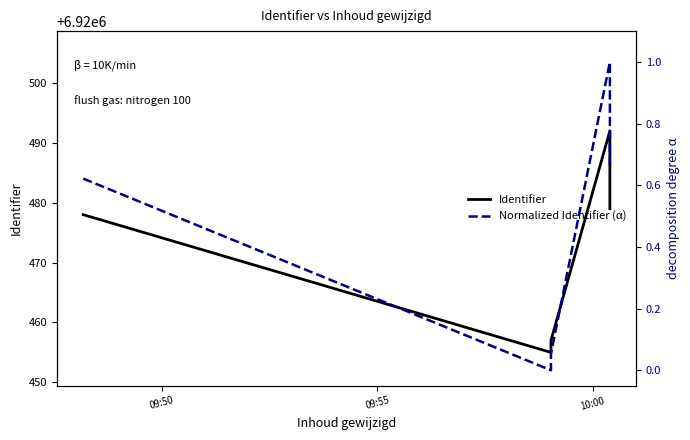

Between 09:50 and 09:55, which series saw the biggest shift?

Identifier